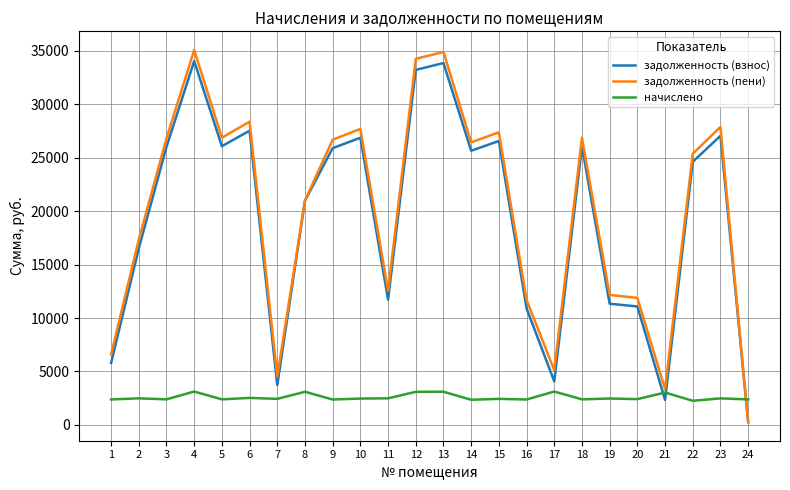

Is the value of начислено at 5 greater than the value of задолженность (пени) at 19?

No